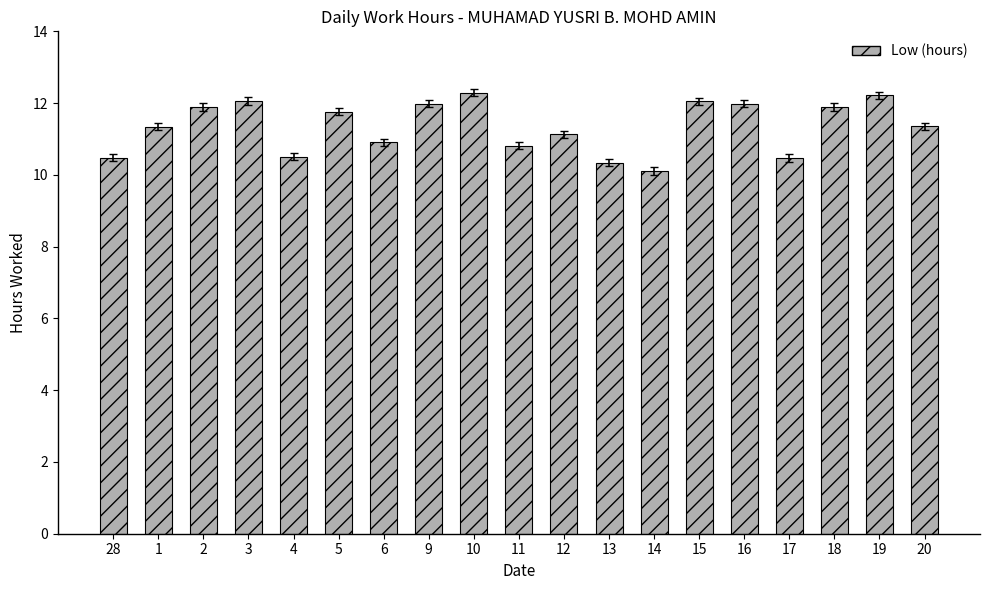

What is the label of the 13th bar from the right?

6